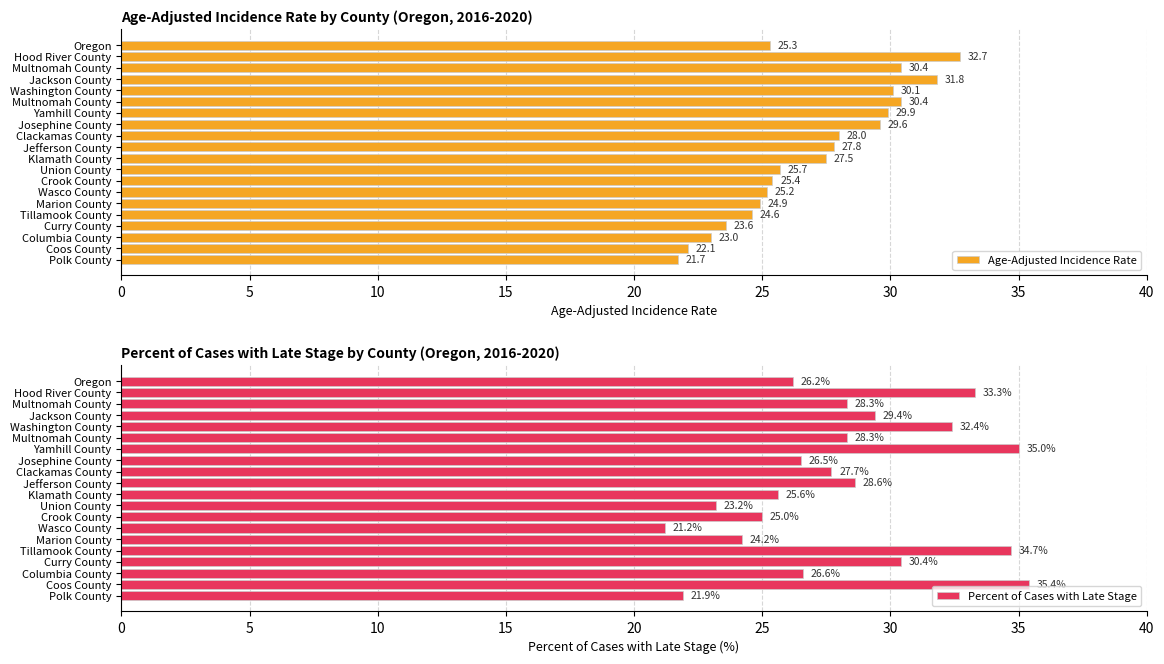

The Percent of Cases with Late Stage series shows 44.5 at Oregon. True or false?

False